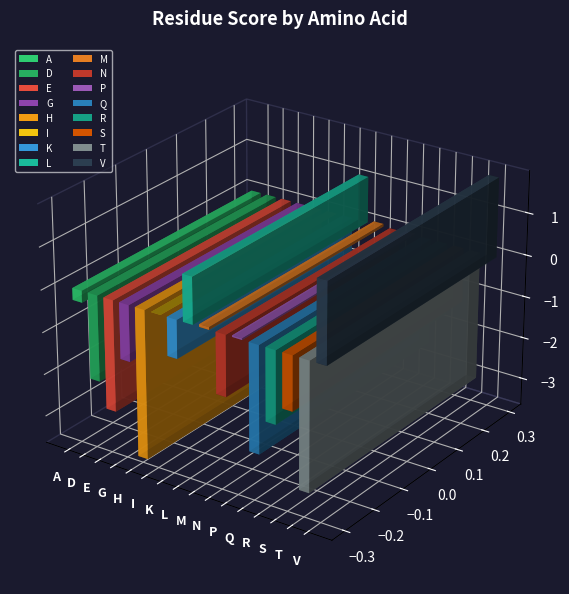

Where does the data first go above -1?

A